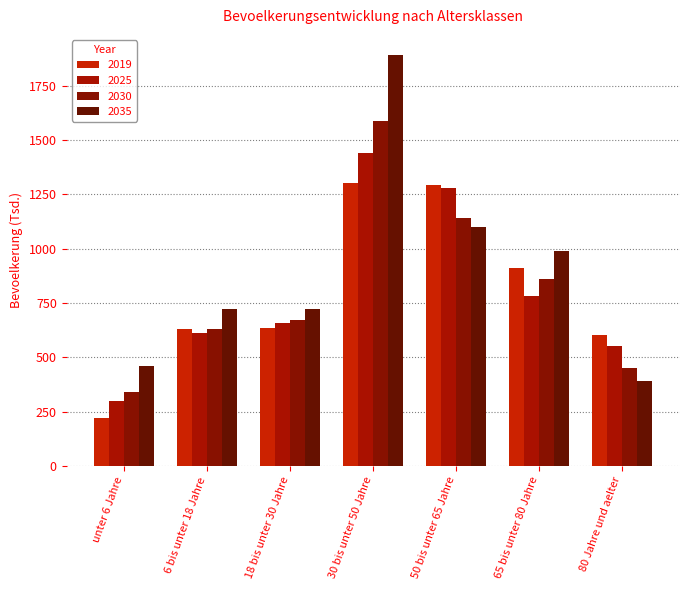

Which has a higher value, 18 bis unter 30 Jahre or 50 bis unter 65 Jahre?

50 bis unter 65 Jahre